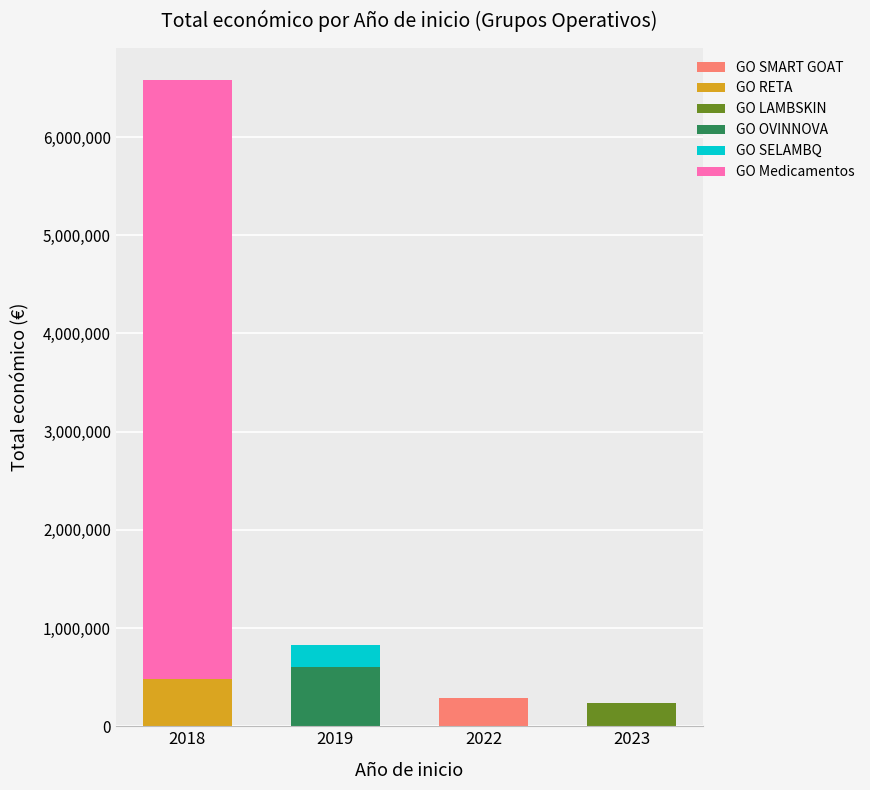

What is the highest value of the GO SMART GOAT series?

287559